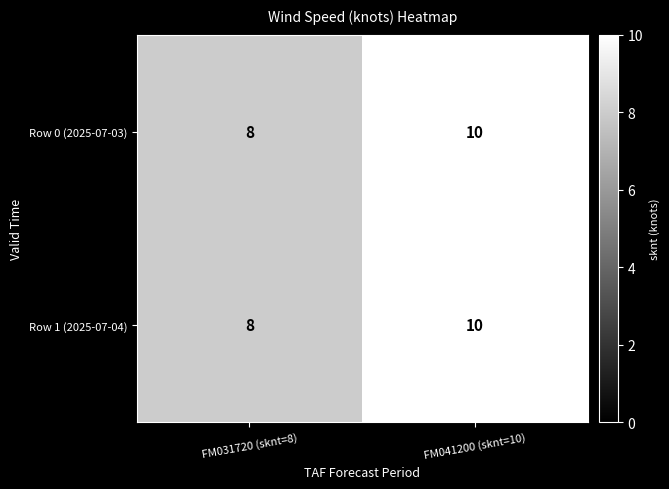

Which category has the lowest value in the Row 0 (2025-07-03) series?

FM031720 (sknt=8)